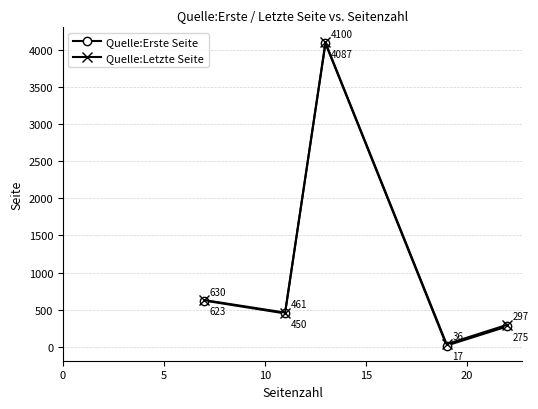

Rank the series by their average value, from lowest to highest.

Quelle:Erste Seite, Quelle:Letzte Seite